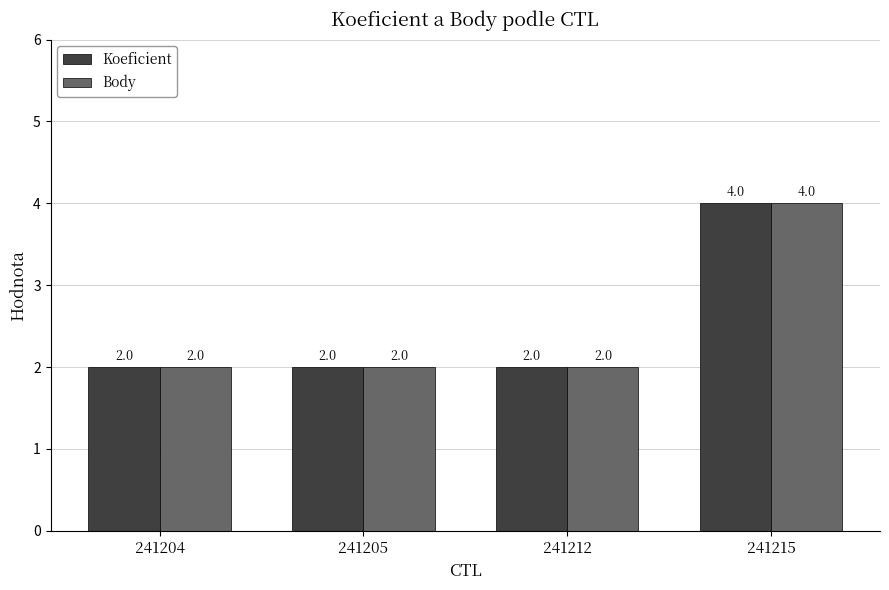

How many Koeficient values are between 2 and 4?

4